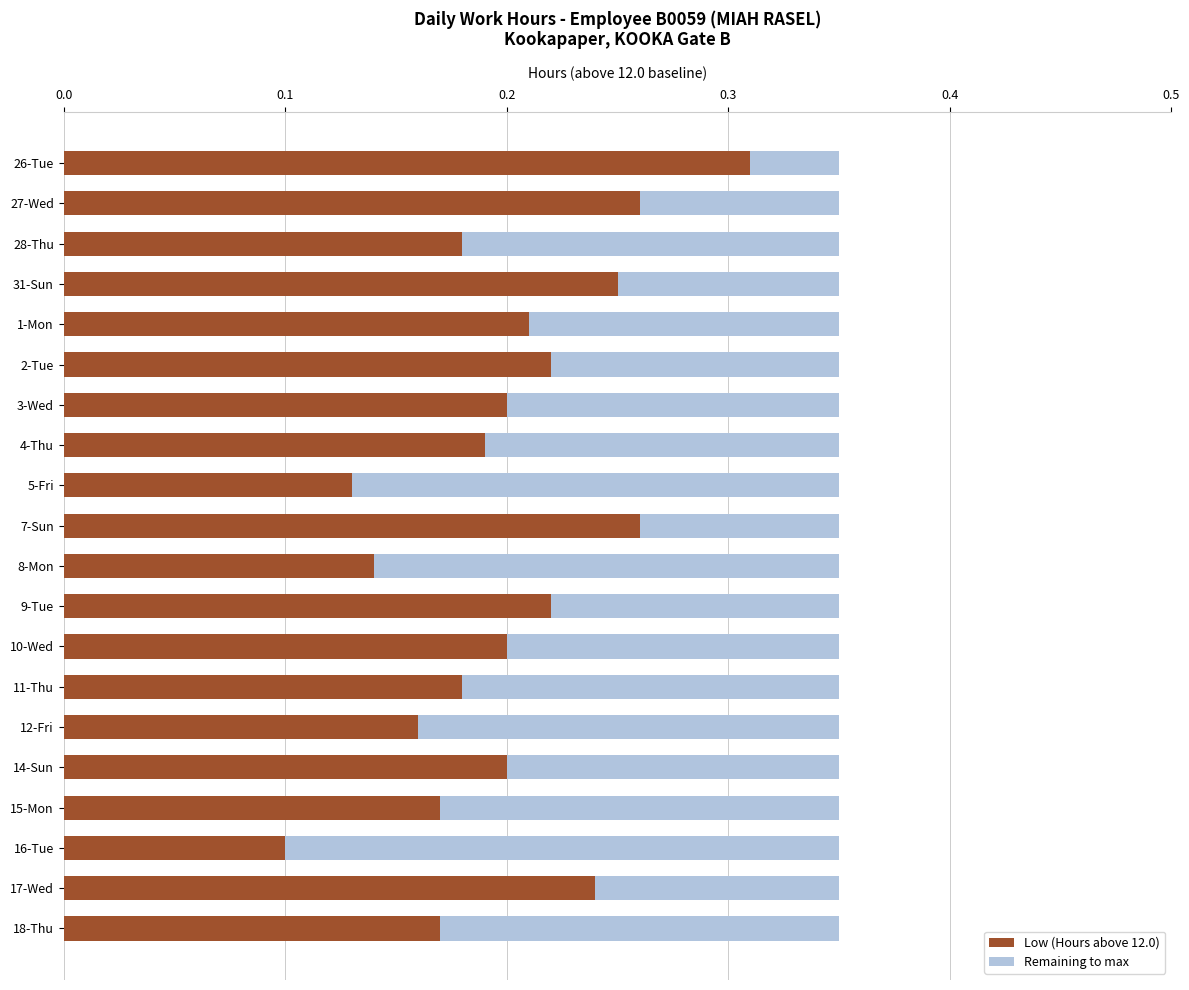

The value of Low (Hours above 12.0) at 12-Fri is 0.2. True or false?

True